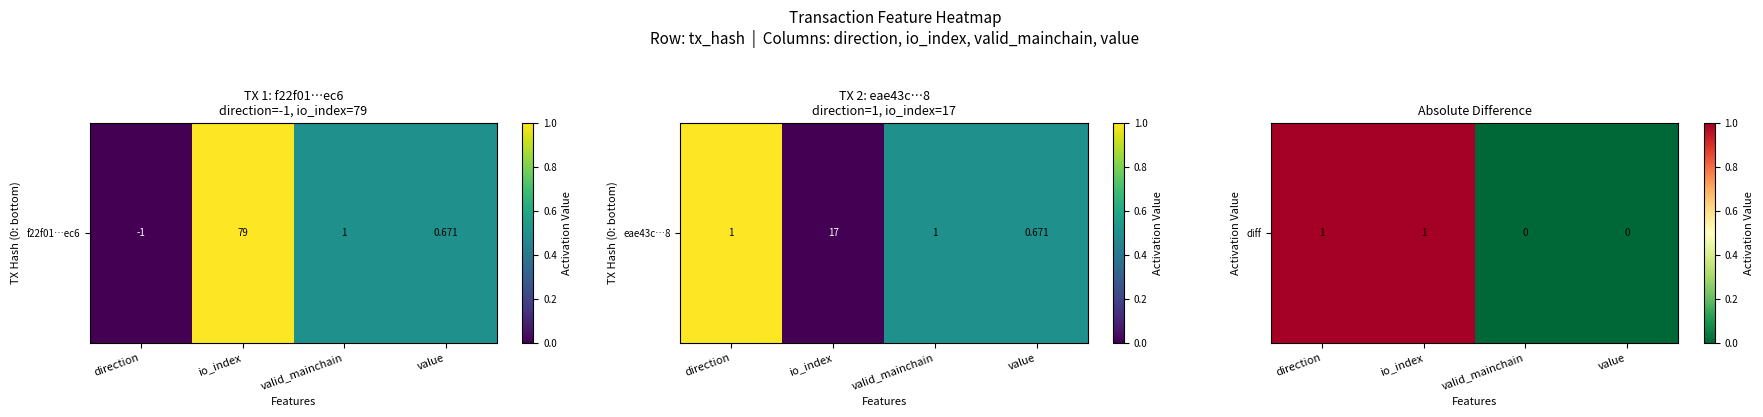

Rank the categories by value from highest to lowest.

direction, io_index, valid_mainchain, value